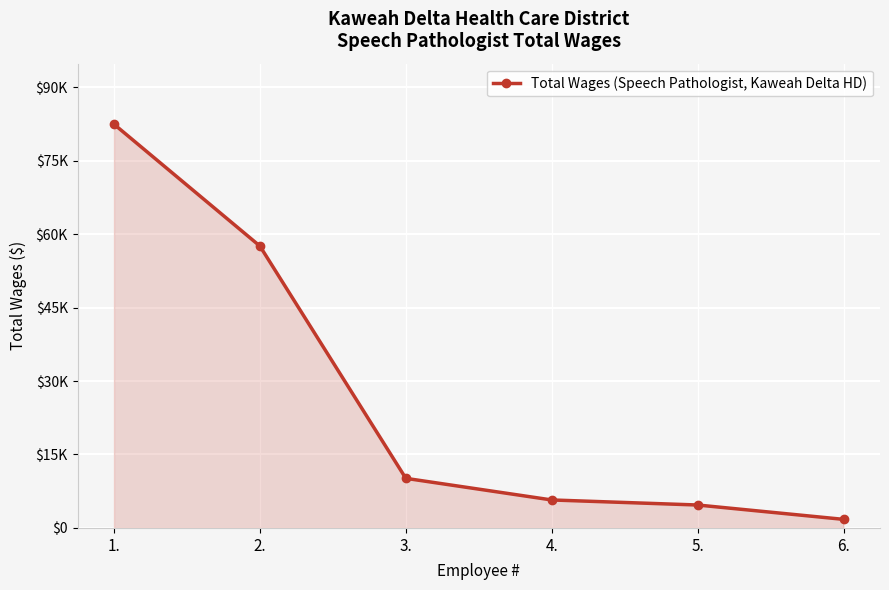

Is this an area chart (filled region under the line)?

Yes